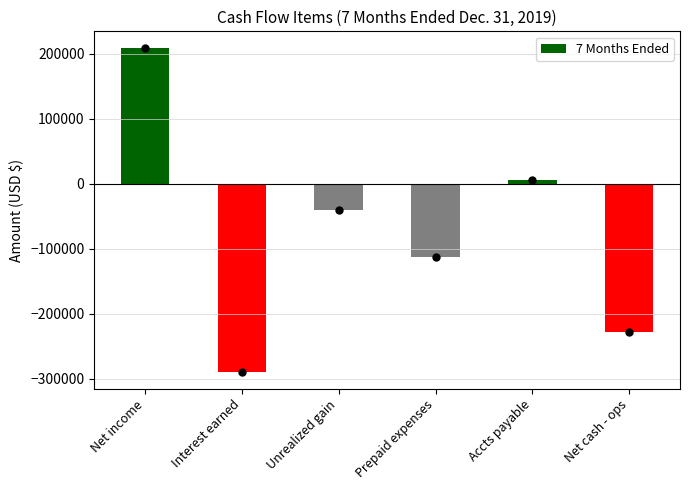

How many values are below -40109?

3